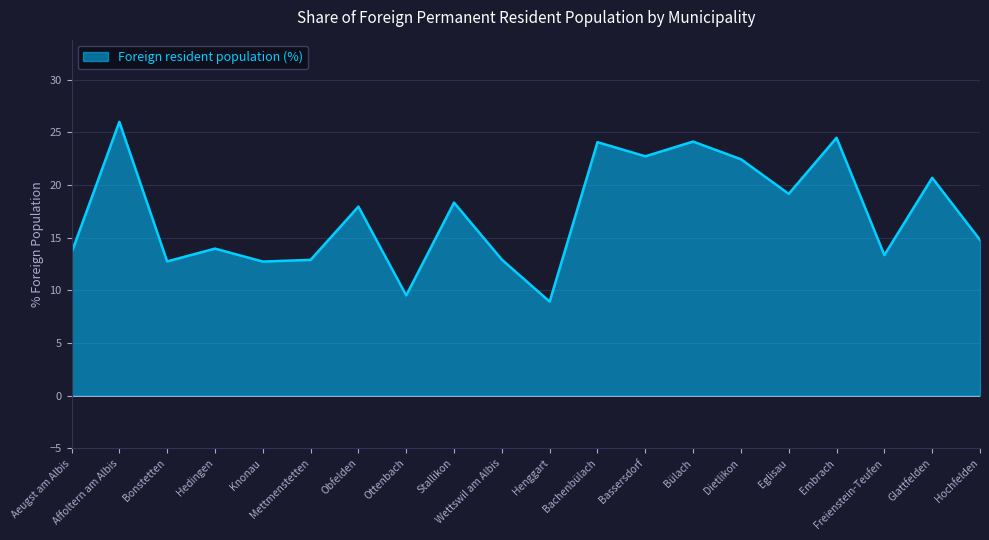

What is the greatest value displayed?

26.0